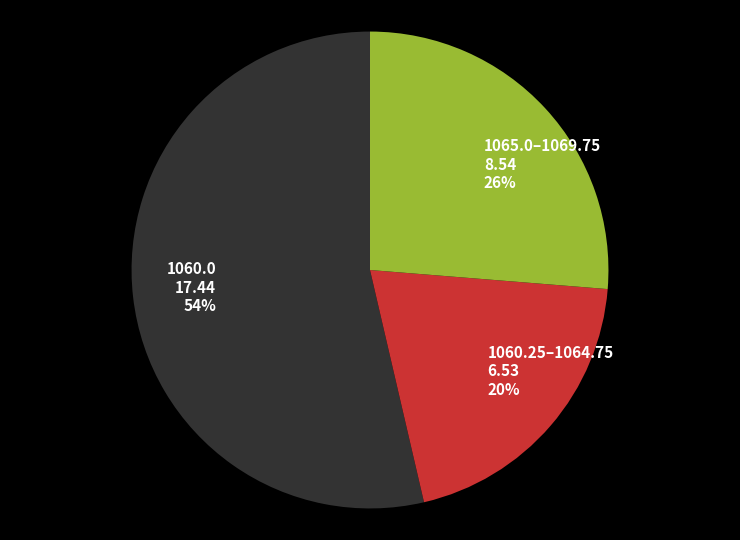

To the nearest percent, what is the average slice percentage?

33%